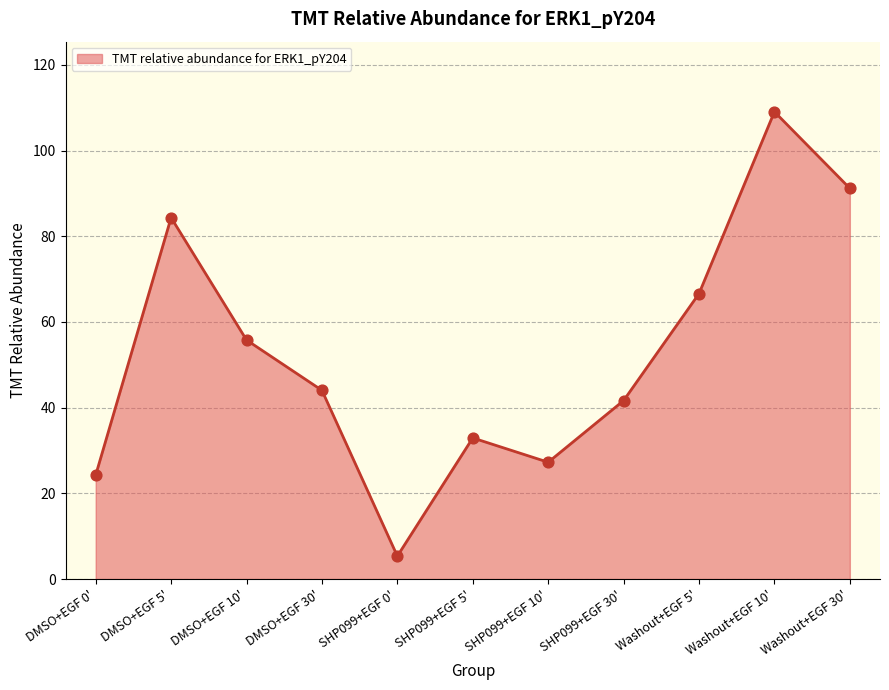

Approximately how many times larger is the value at DMSO+EGF 10' compared to DMSO+EGF 5'?

0.7